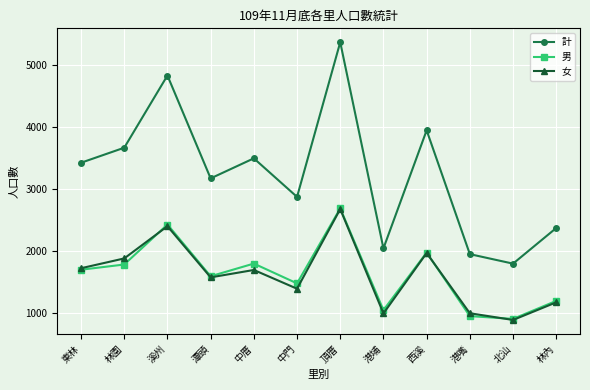

The 女 series shows 1968 at 西溪. True or false?

True